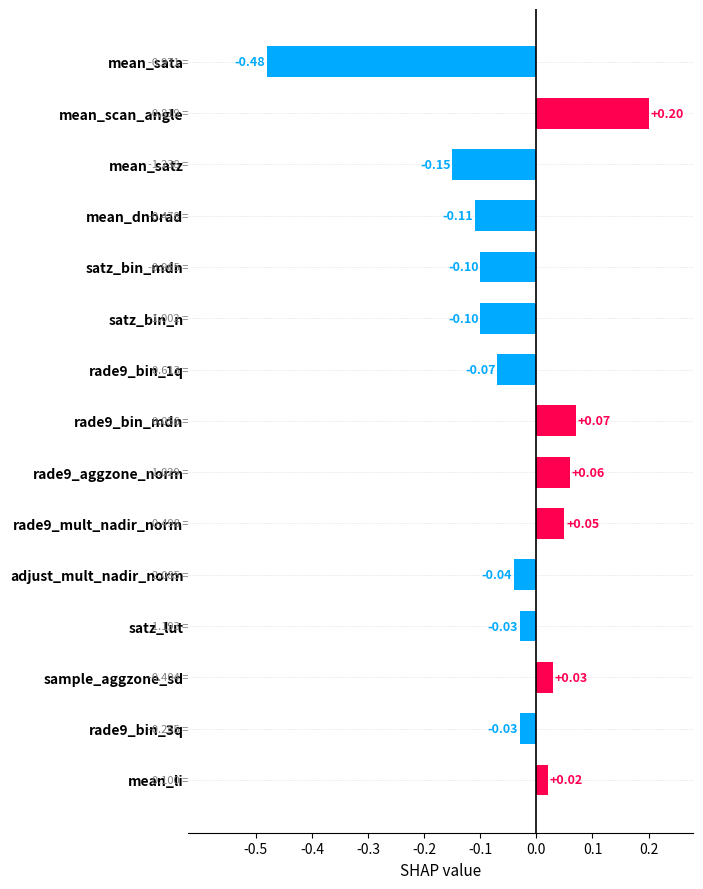

At which category does the chart reach its peak across all series?

mean_scan_angle